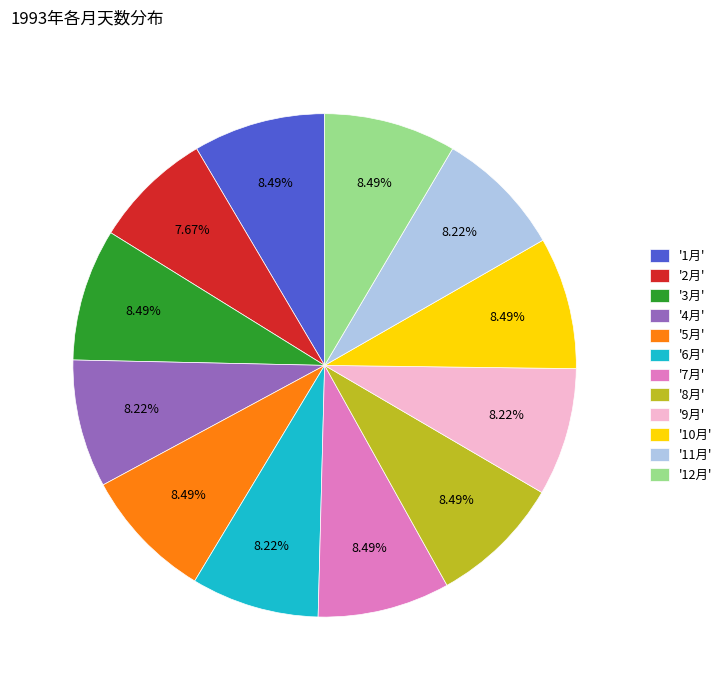

Combined, do '12月' and '4月' account for over 50%?

No